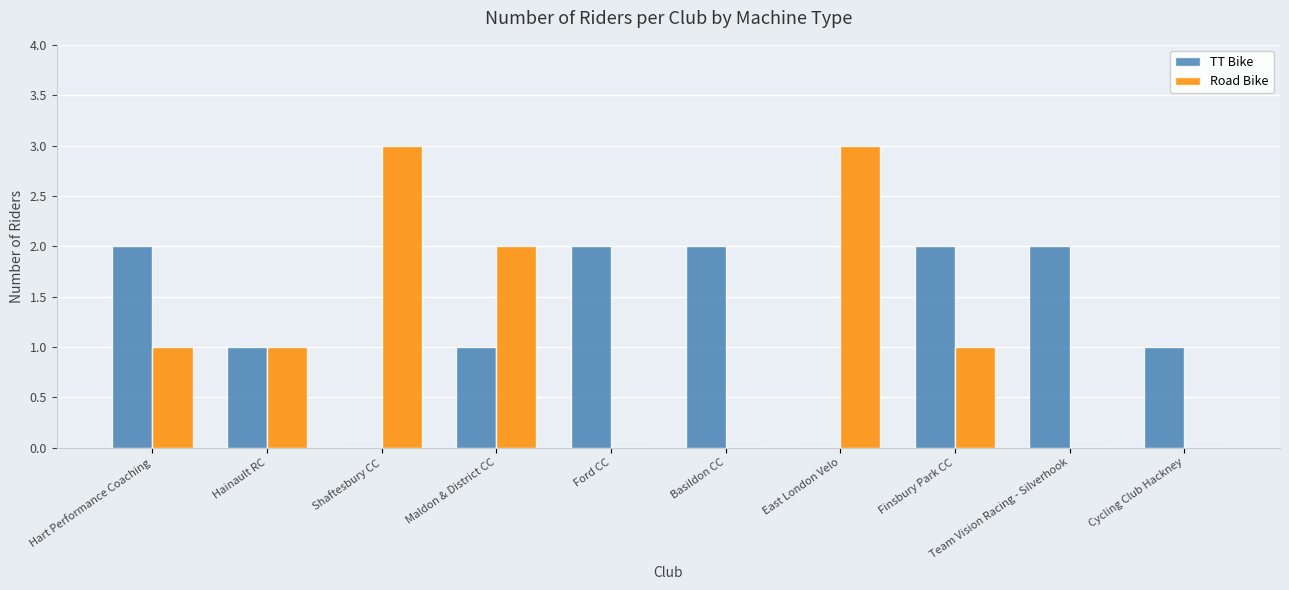

What is the sum of all Road Bike values?

11